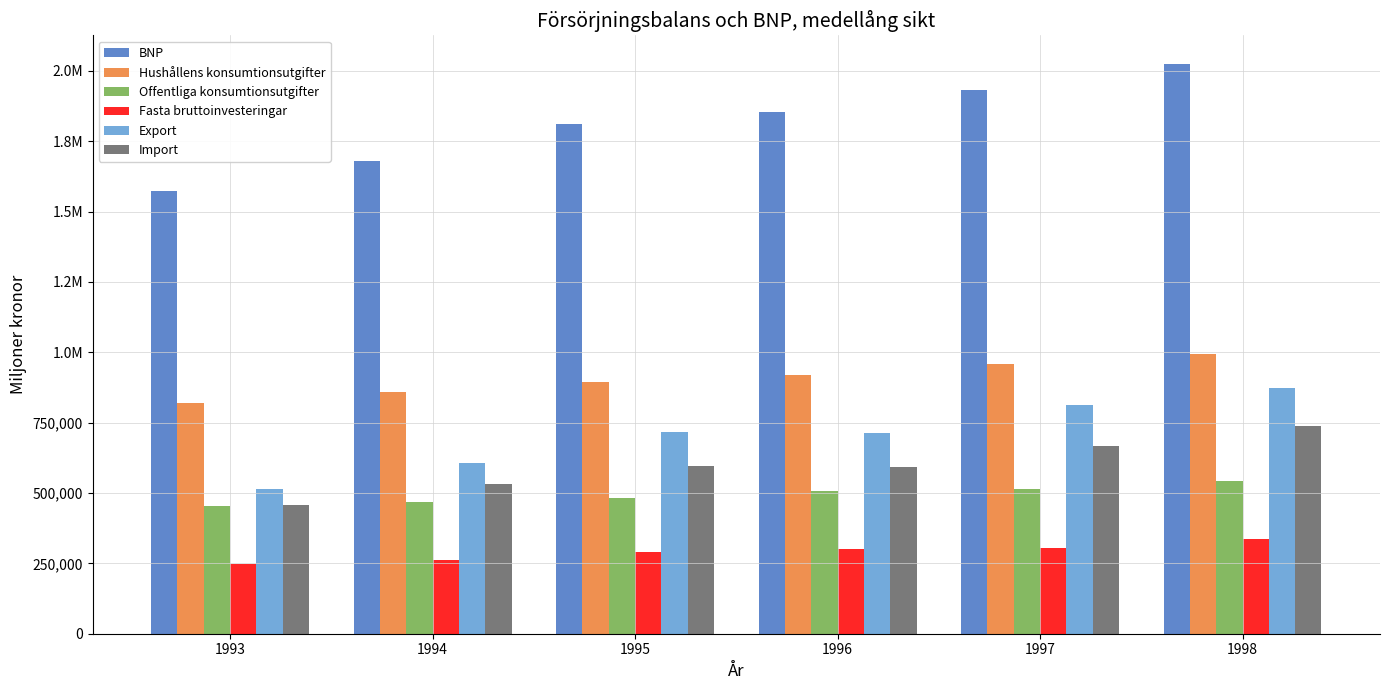

Which category has the highest value in the Import series?

1998